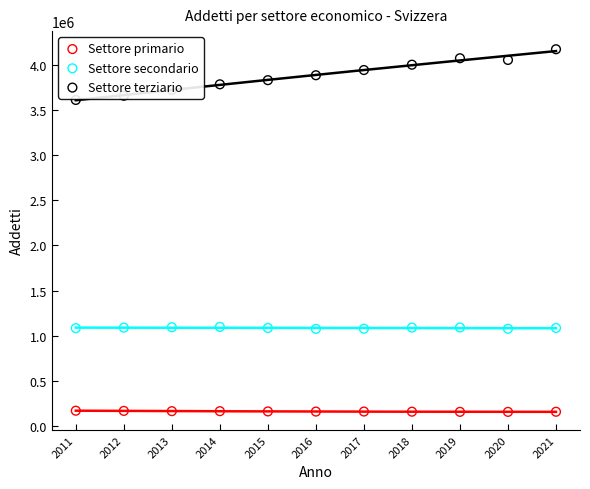

Which series has the largest Y range (max minus min)?

Settore terziario